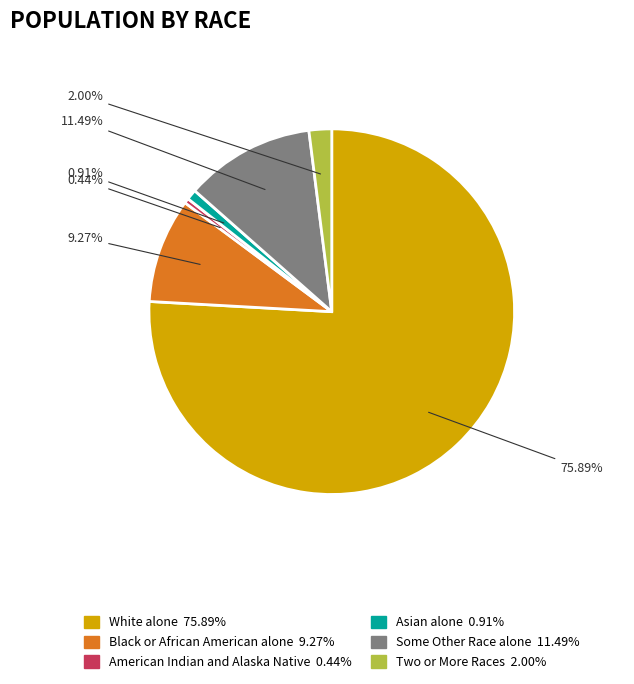

Is there a majority slice in this chart?

Yes